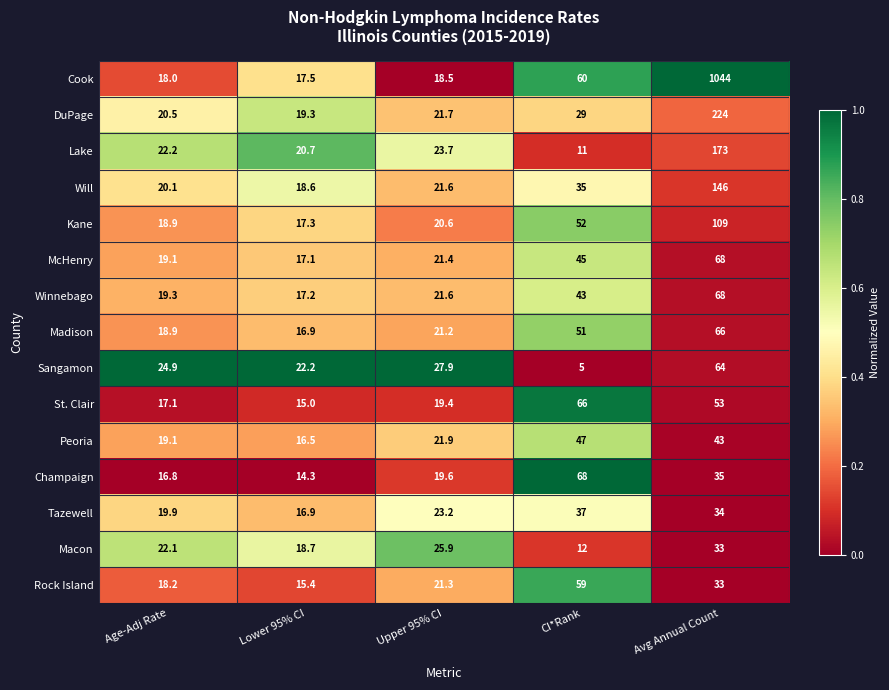

Which series has the widest spread of values?

Cook